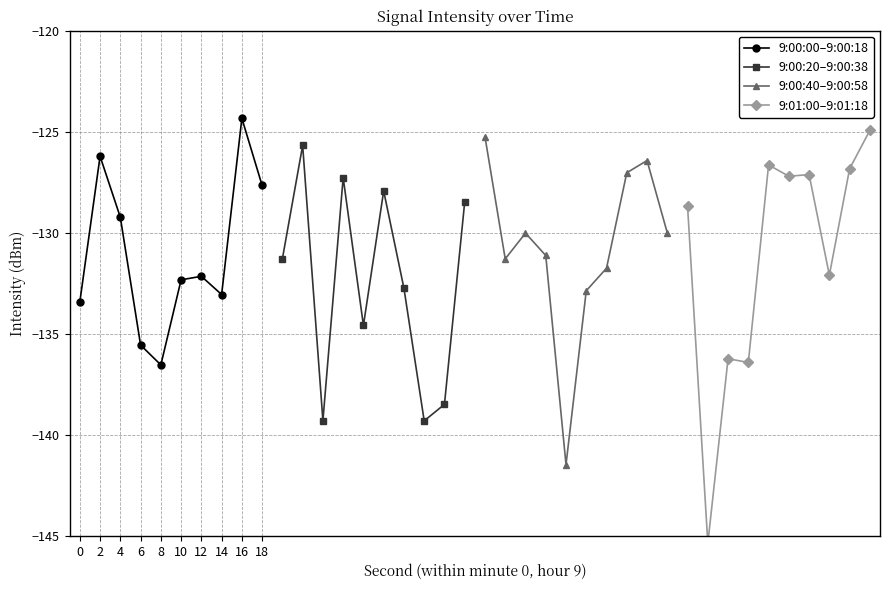

What is the maximum value for 9:00:00–9:00:18?

-124.3